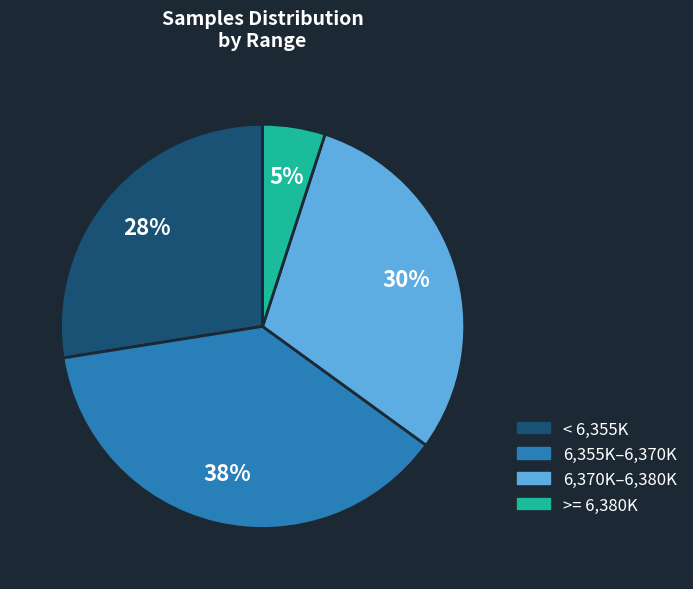

Is there a majority slice in this chart?

No